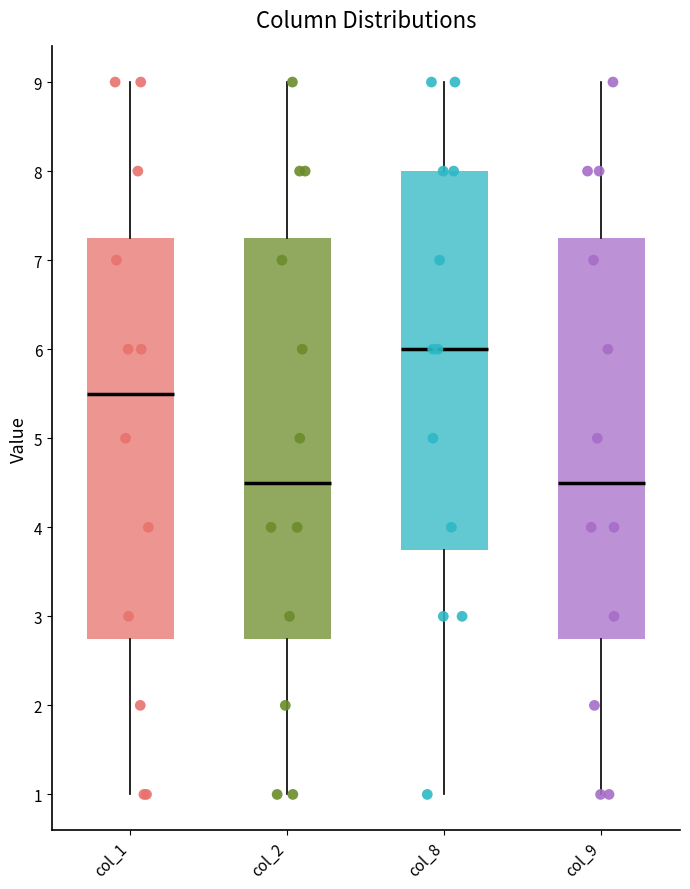

Which box's median line is the highest?

col_8